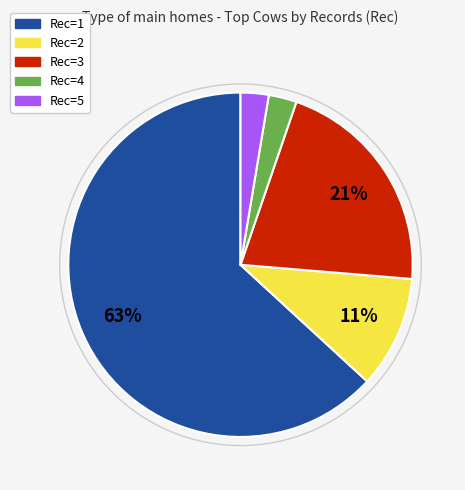

To the nearest percent, what portion does Rec=2 represent?

11%